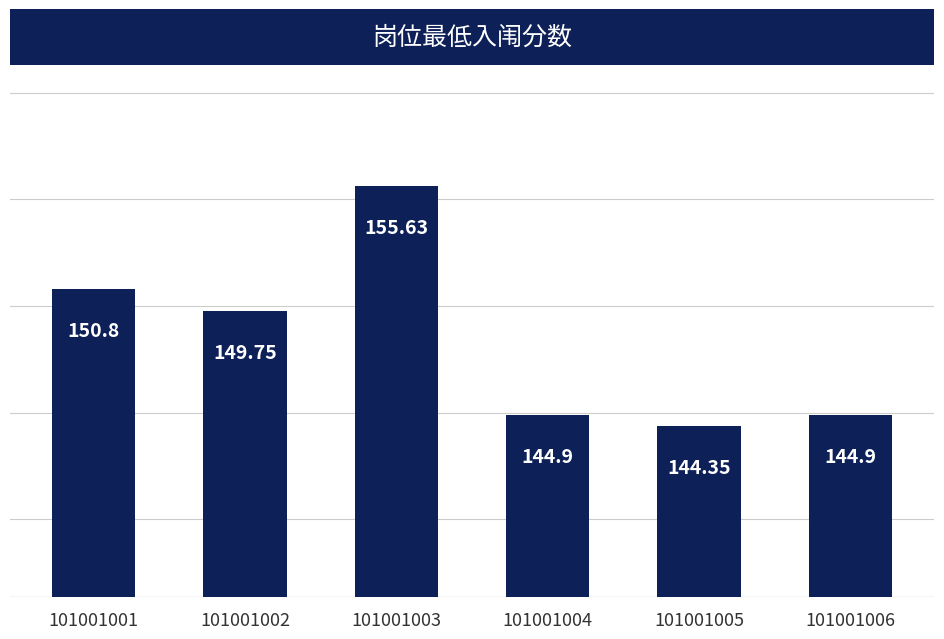

Between 101001003 and 101001004, which is larger?

101001003